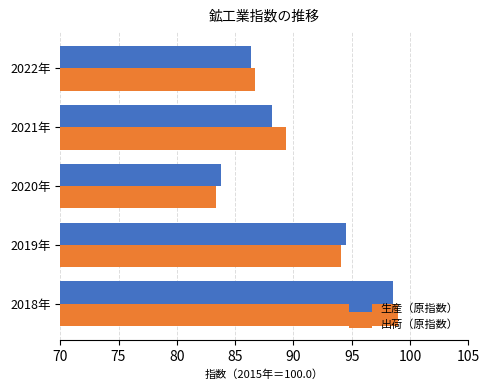

What is the total value across all series at 2018年?

197.5